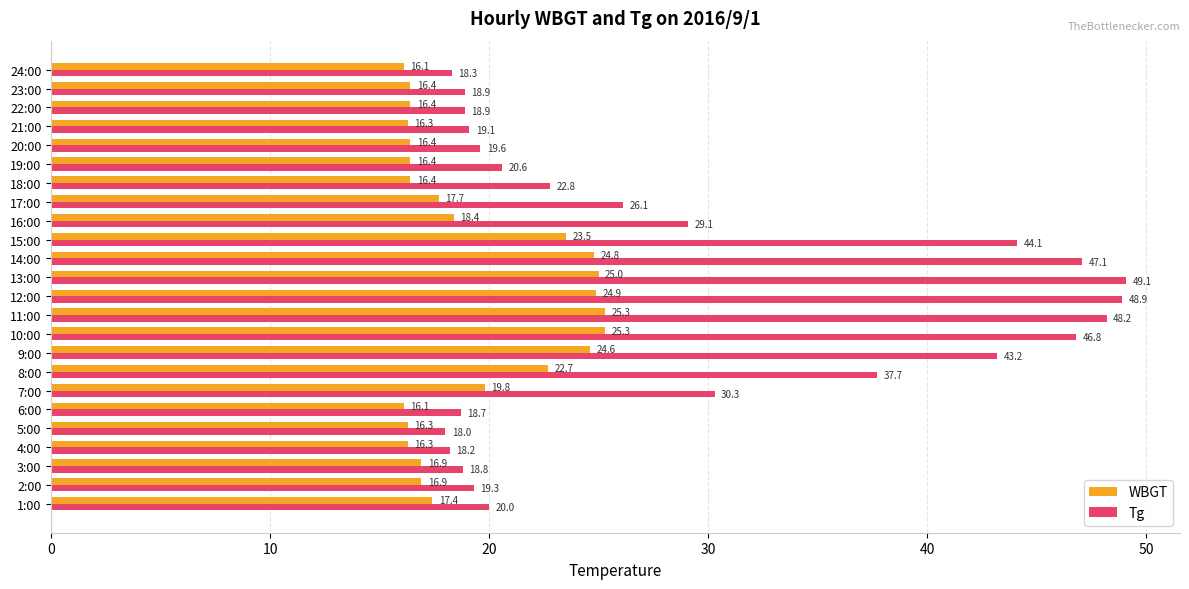

What is the approximate value of WBGT at 6:00?

16.1